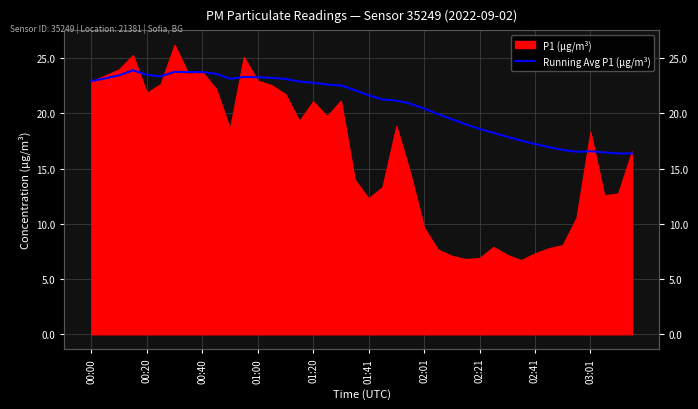

Does the chart display data point markers on the line(s)?

No